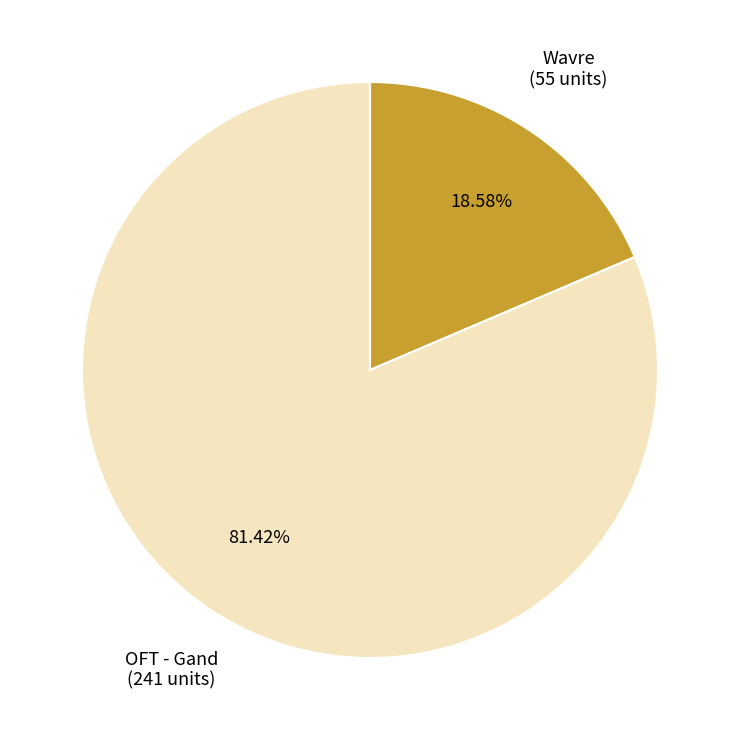

Rank the categories by value from lowest to highest.

OFT - Gand, Wavre